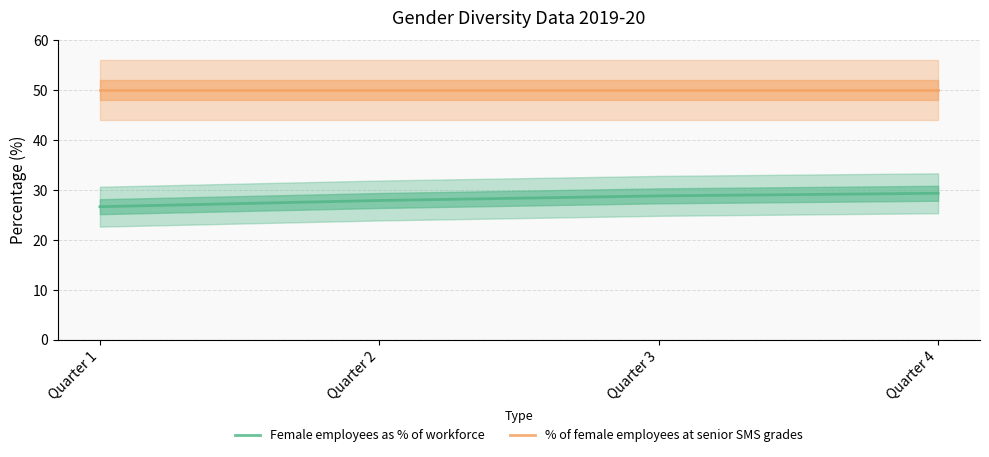

What is the difference between the highest and lowest values at Quarter 3?

21.2